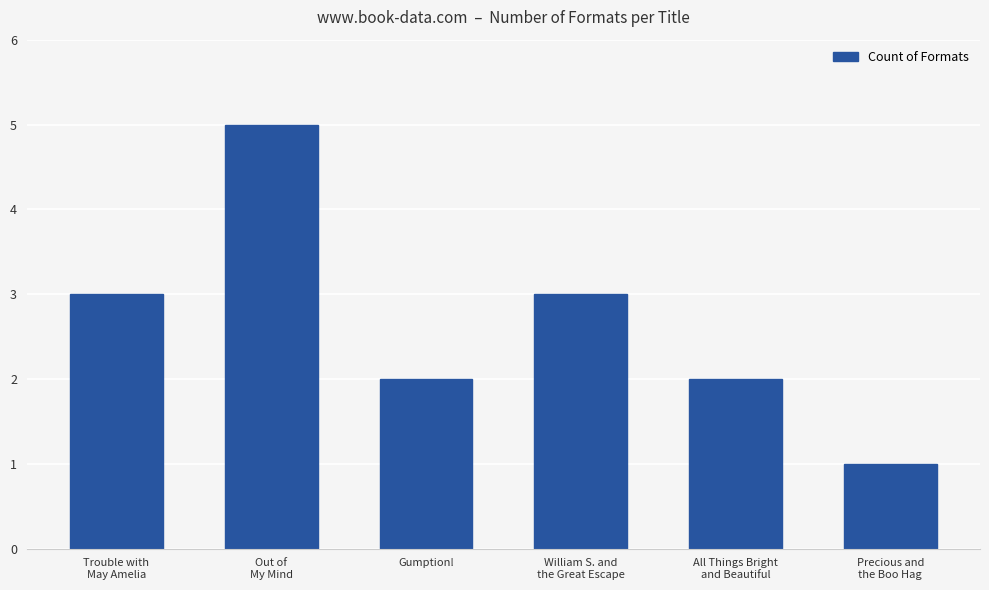

What is the label of the 2nd bar from the right?

All Things Bright
and Beautiful